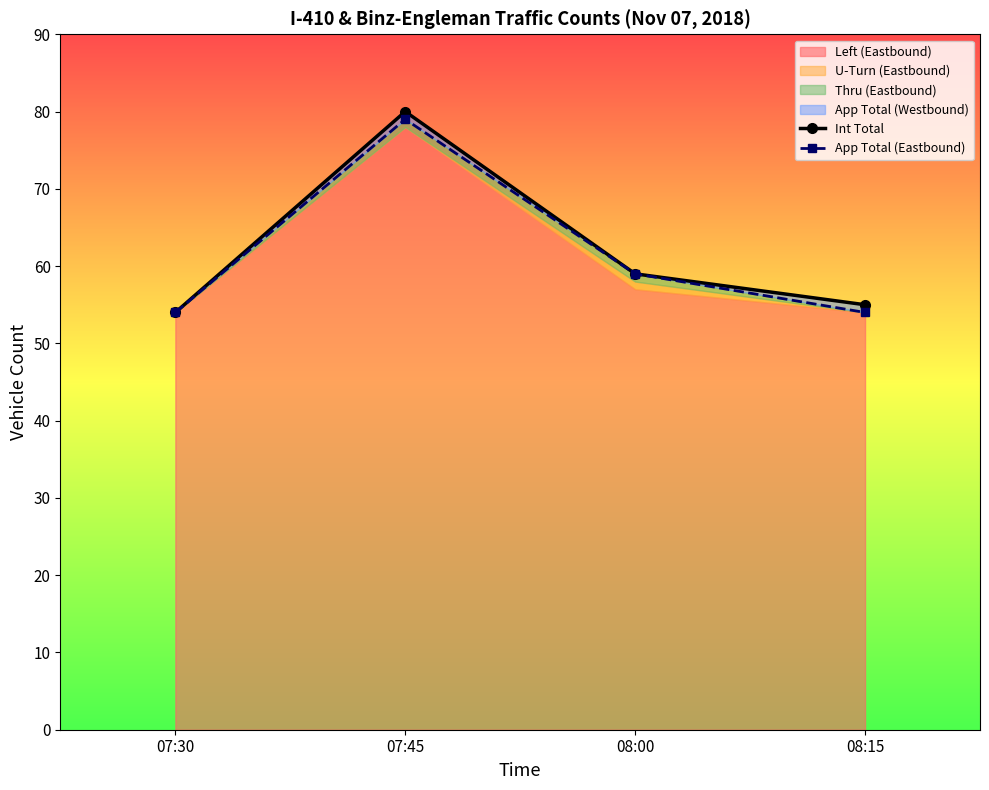

How many interior local peaks does the Int Total series have?

1